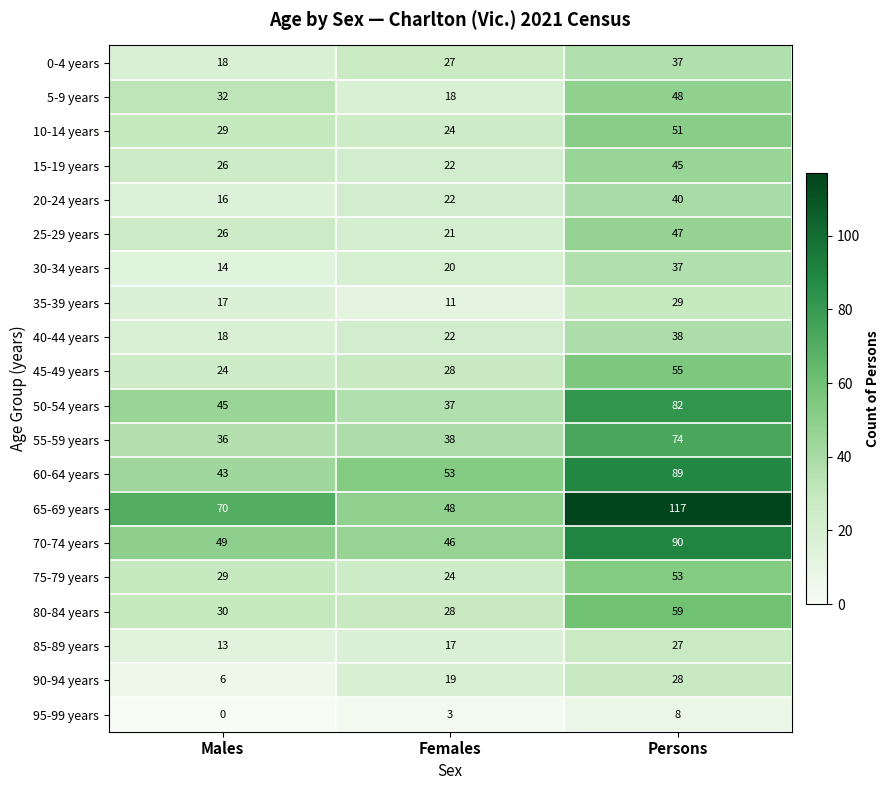

List the labels in order of 15-19 years value, largest first.

Persons, Males, Females